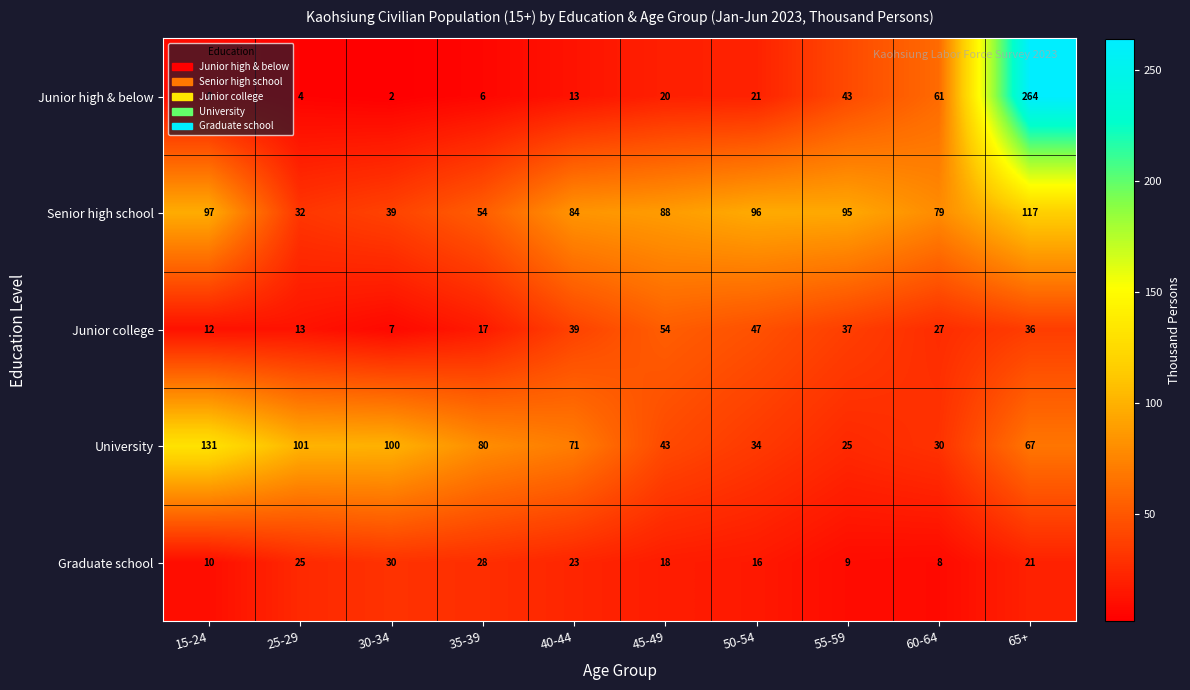

At which category is the sum across all series the highest?

65+